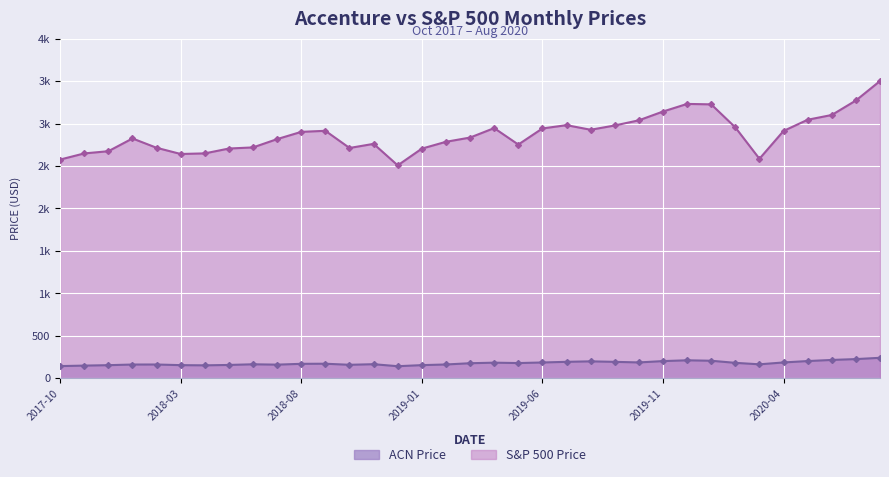

At how many categories does at least one series exceed 357?

35